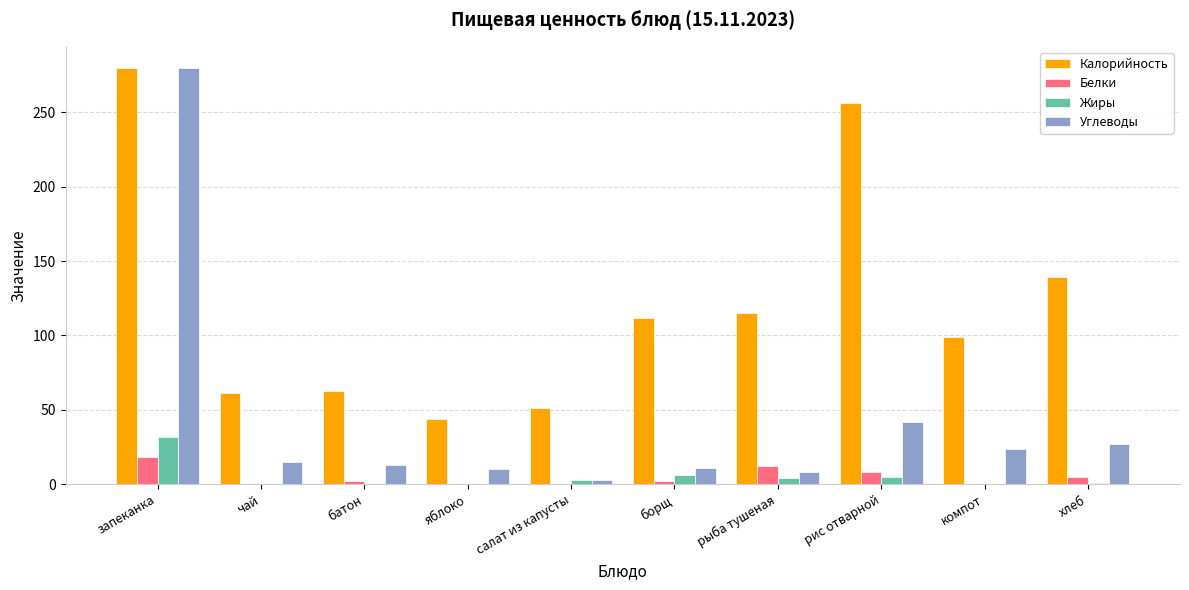

Which series has the widest spread of values?

Углеводы